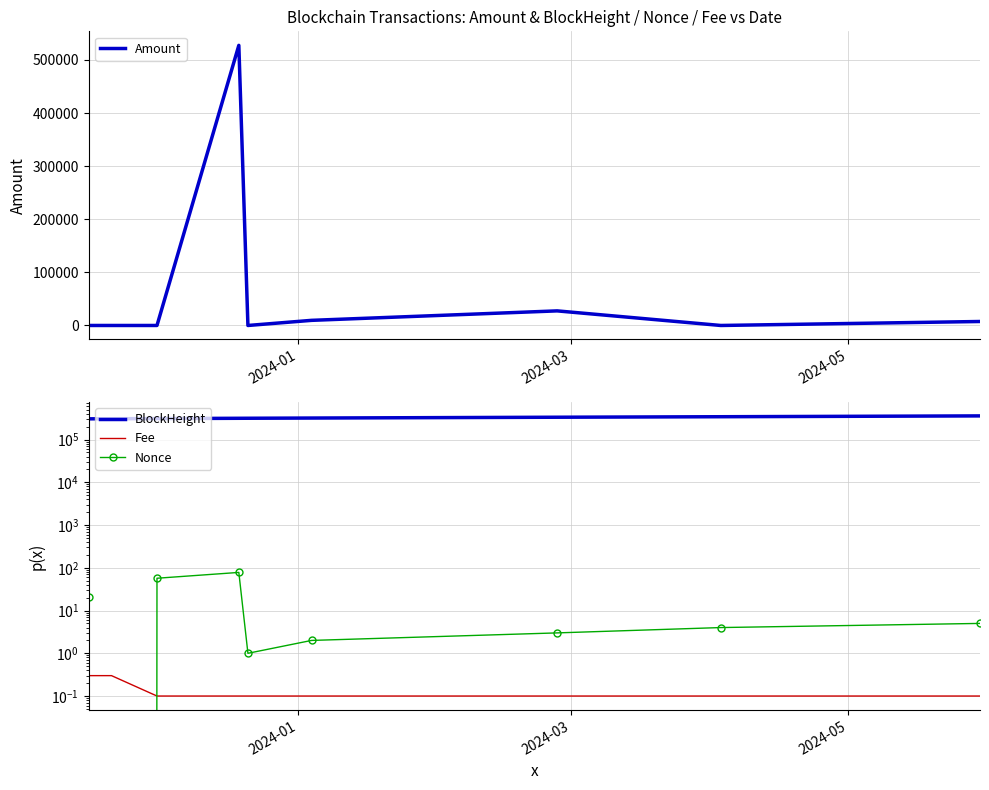

What is the highest value of the Amount series?

527480.1